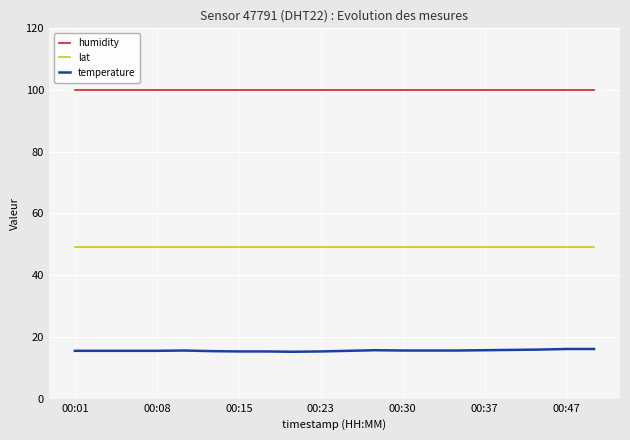

What is the minimum value shown in the chart?

15.2